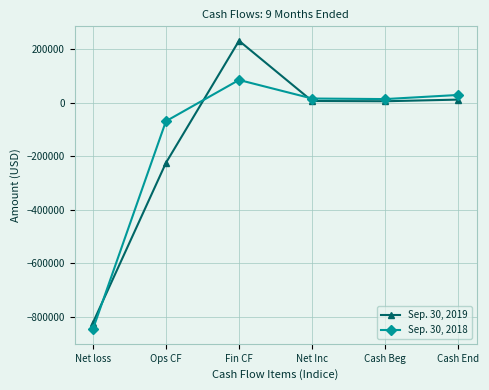

What is the difference between the Sep. 30, 2018 values at Net loss and Fin CF?

932220